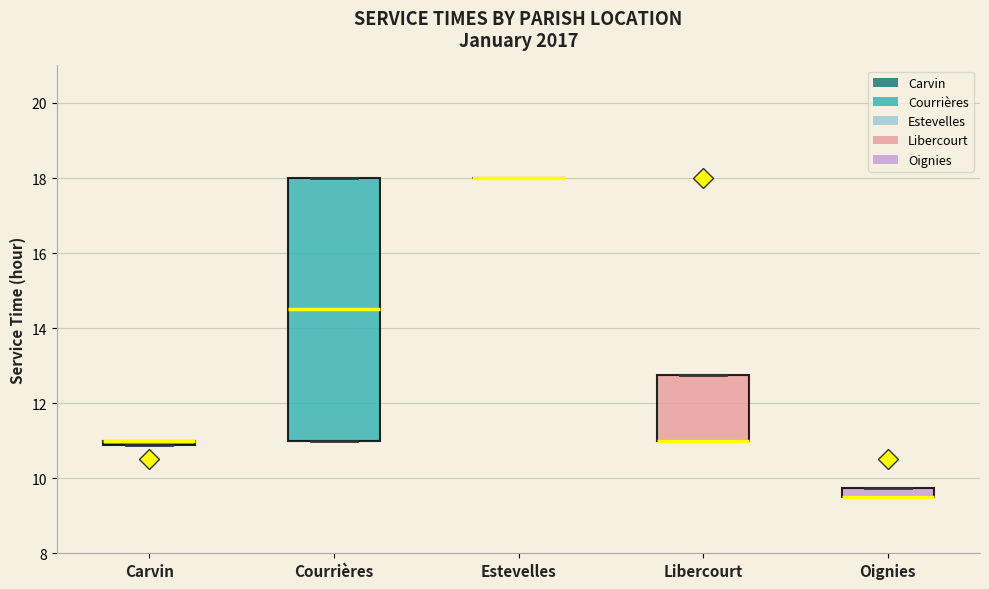

Where does the median line of the box for Courrières sit on the y-axis? The values are not printed on the chart, so give them approximately, as read against the axis.

14.6